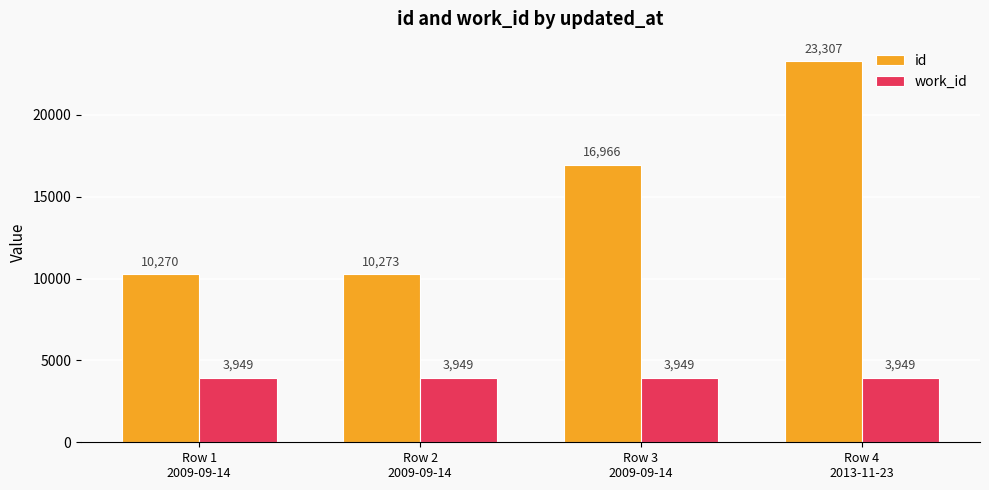

Rank the series by their average value, from highest to lowest.

id, work_id